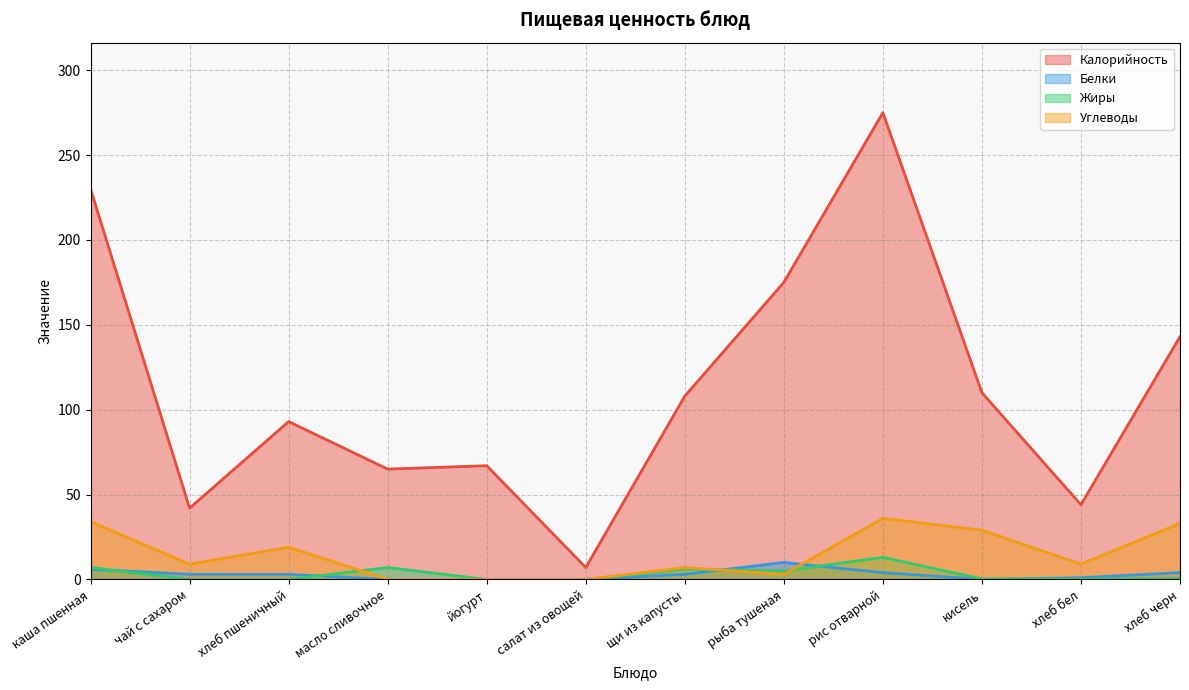

How many lines are shown in the chart?

4